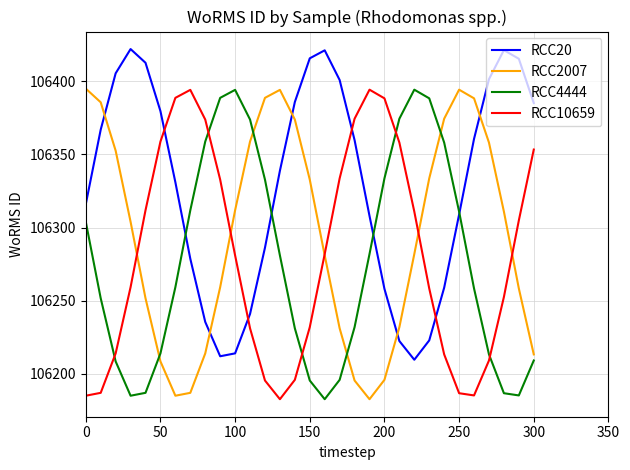

What is the maximum value shown in the chart?

106422.0